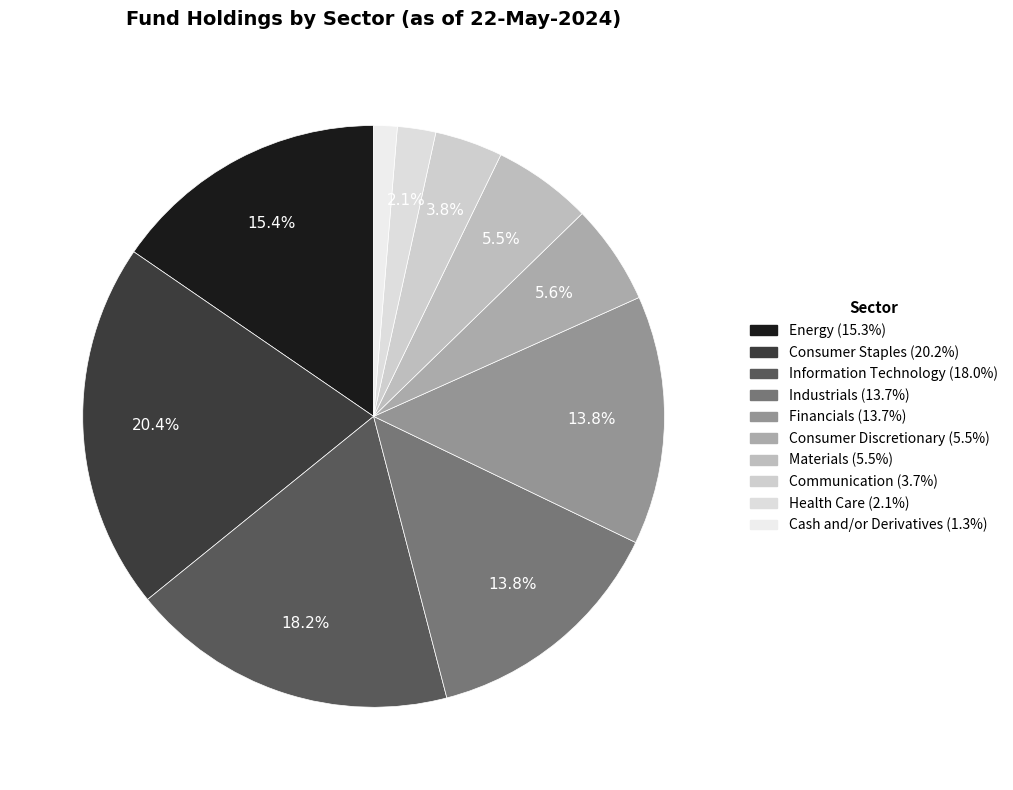

Does Cash and/or Derivatives account for over 50% of the chart?

No